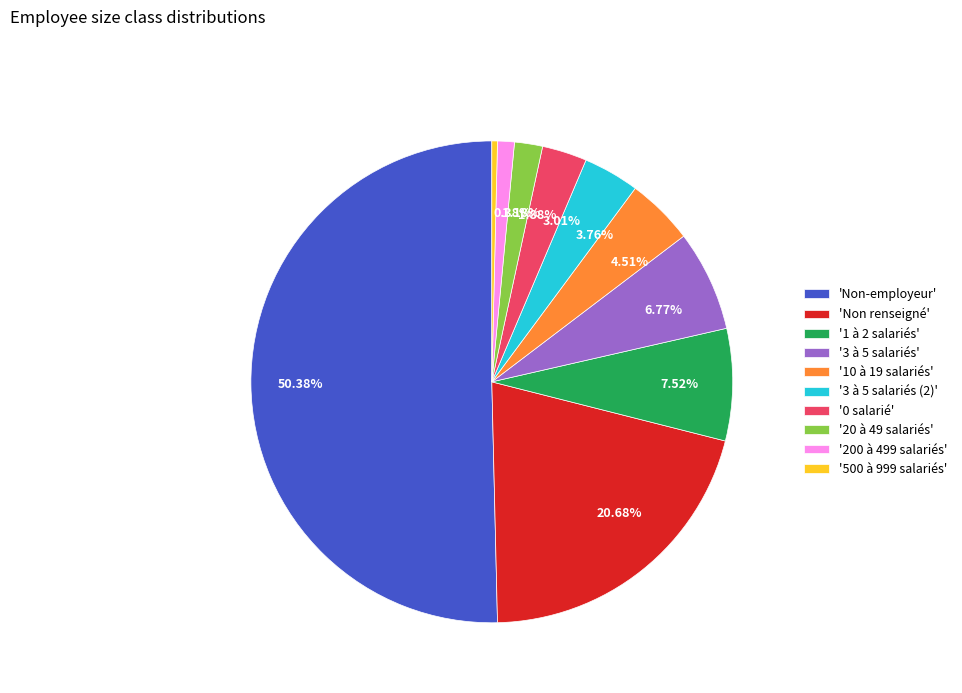

Combined, do 1.88% and 6.77% account for over 50%?

No